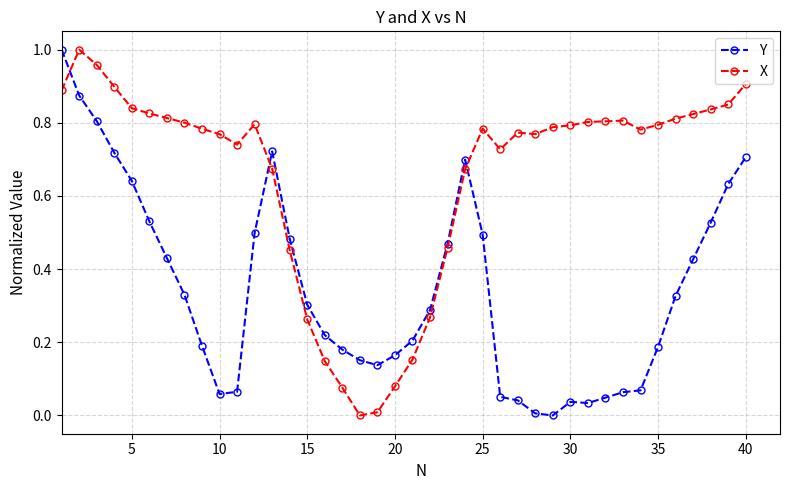

Which series has the largest total across all categories?

X